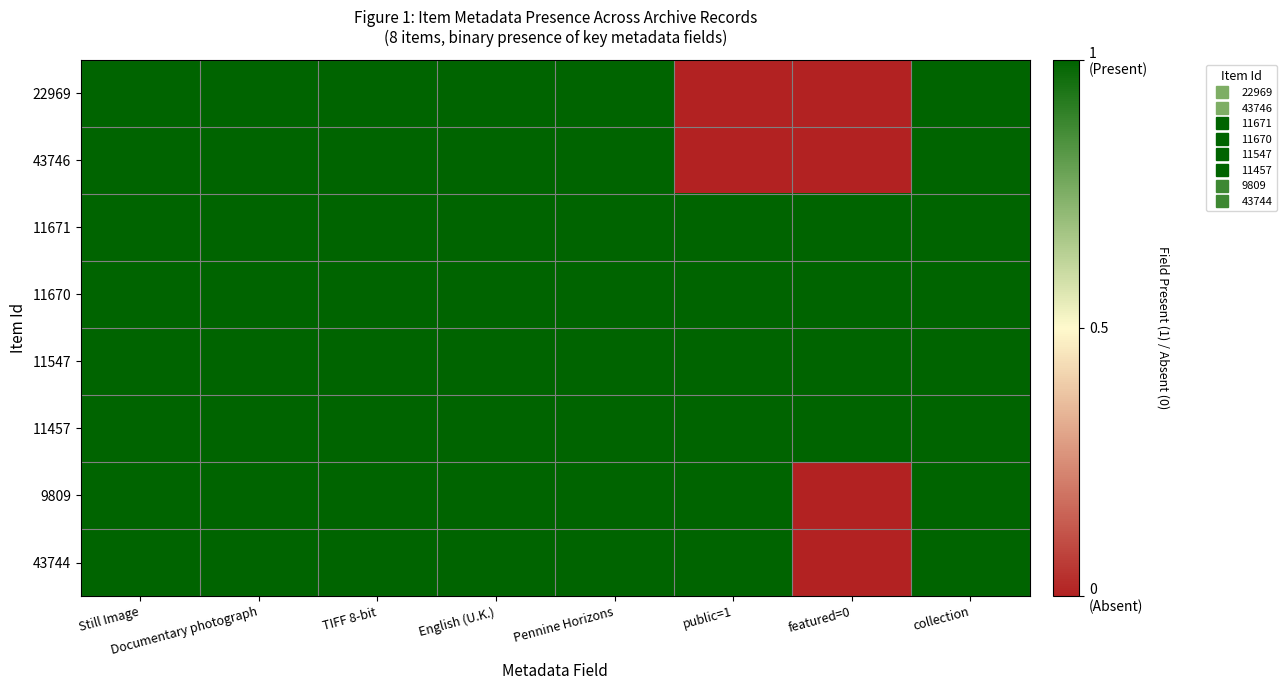

Which has a higher value, featured=0 or Still Image?

Still Image